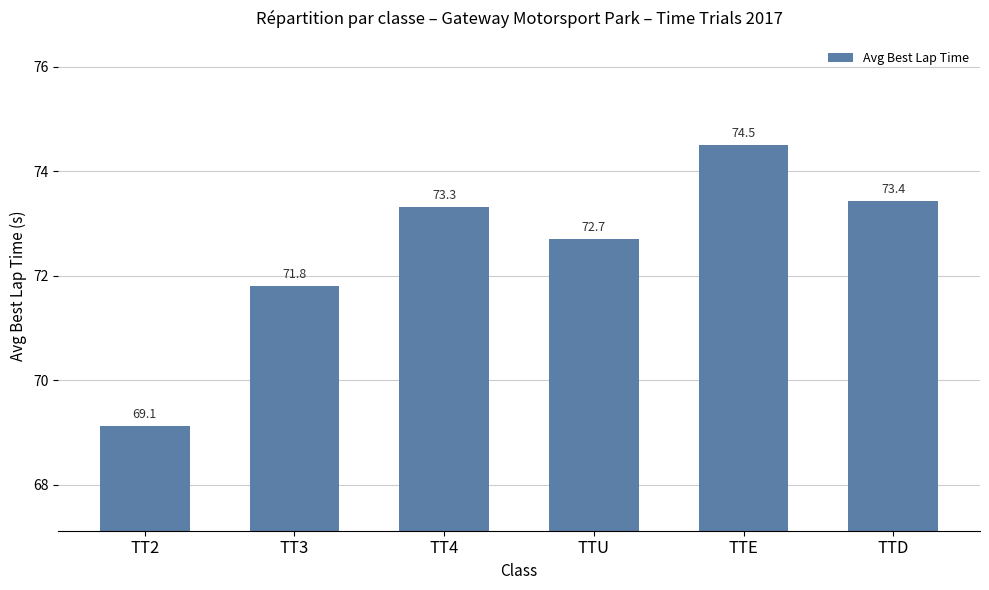

Are the bars grouped side by side (vs. stacked)?

No